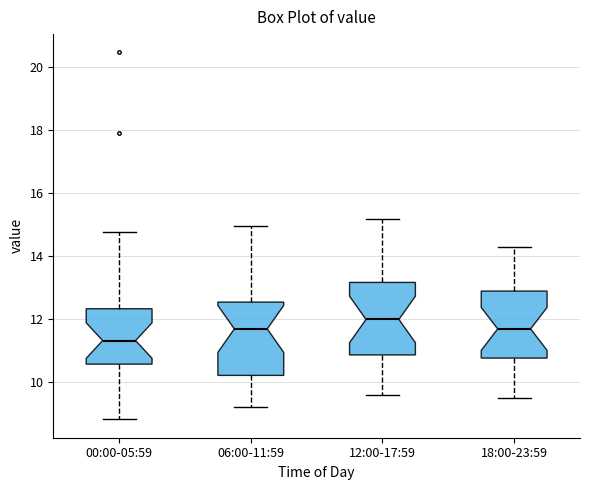

Reading left to right, read every box against the y-axis: the position of its median line, the range the box covers, and the ends of its whiskers. The values are not printed on the chart, so give them approximately, as read against the axis.

00:00-05:59: median 11.4, box 10.6 to 12.4, whiskers 8.8 to 14.8
06:00-11:59: median 11.8, box 10.2 to 12.6, whiskers 9.2 to 15.0
12:00-17:59: median 12.0, box 10.8 to 13.2, whiskers 9.6 to 15.2
18:00-23:59: median 11.8, box 10.8 to 13.0, whiskers 9.6 to 14.4